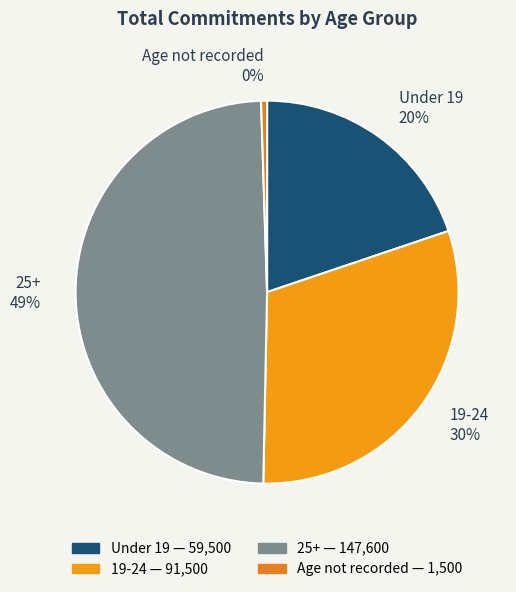

Does any single category account for the majority?

No